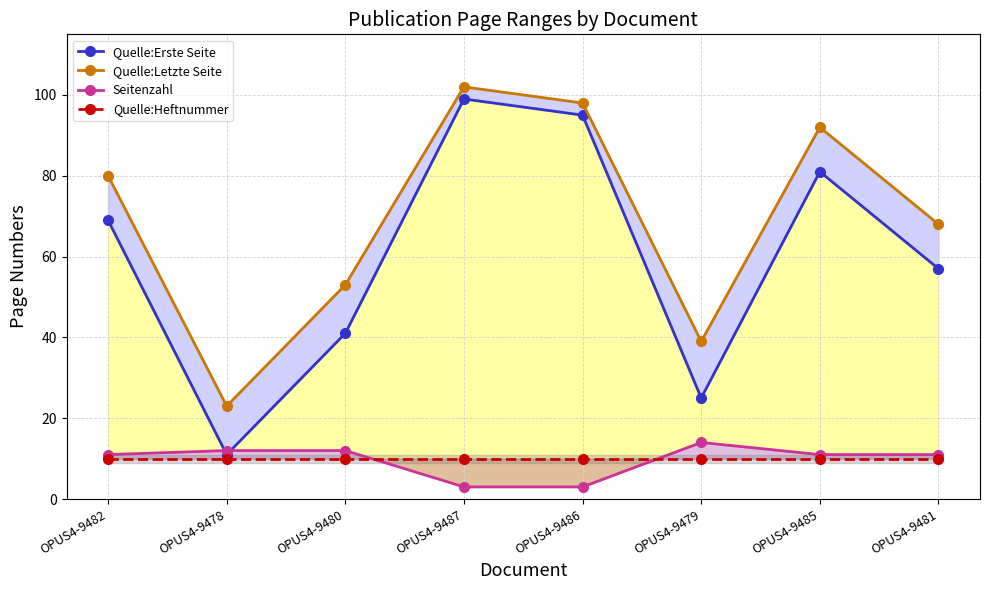

Which series has the widest spread of values?

Quelle:Erste Seite